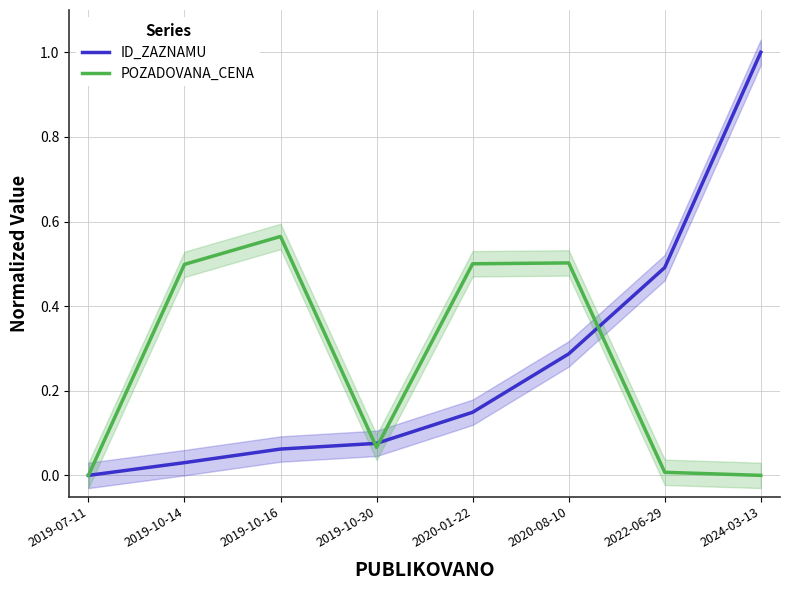

At which label is POZADOVANA_CENA closest to 0?

2024-03-13